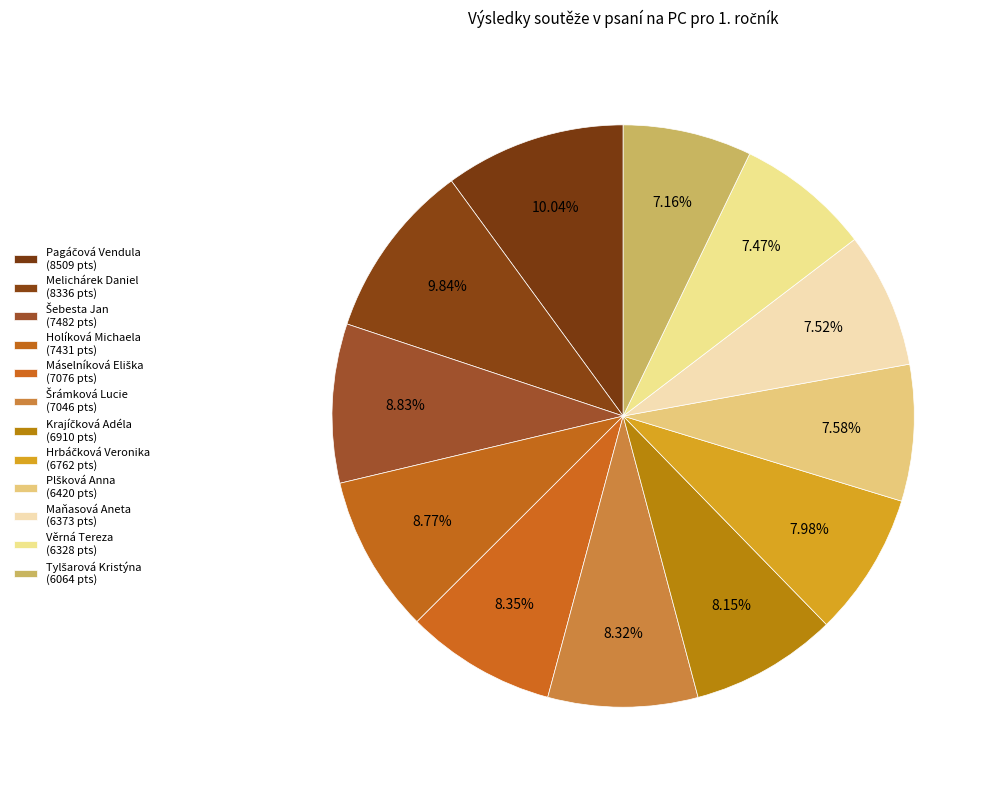

True or false: Holíková Michaela accounts for 17% of the total.

False